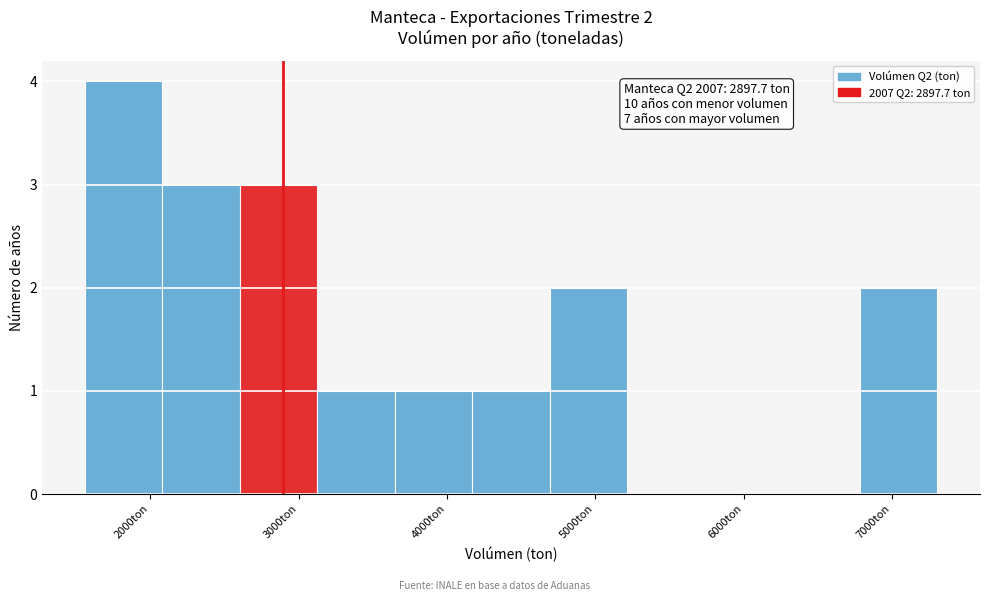

Over which range of the x-axis is the bar tallest?

1600 to 2100